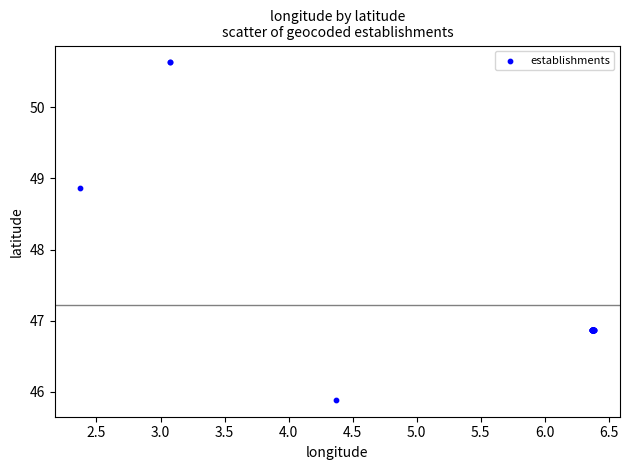

What Y value in the scatter plot is closest to 48?

48.9